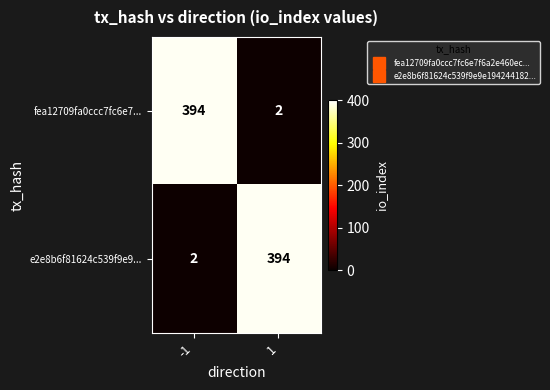

Rank the series at -1 from lowest to highest value.

e2e8b6f81624c539f9e9..., fea12709fa0ccc7fc6e7...